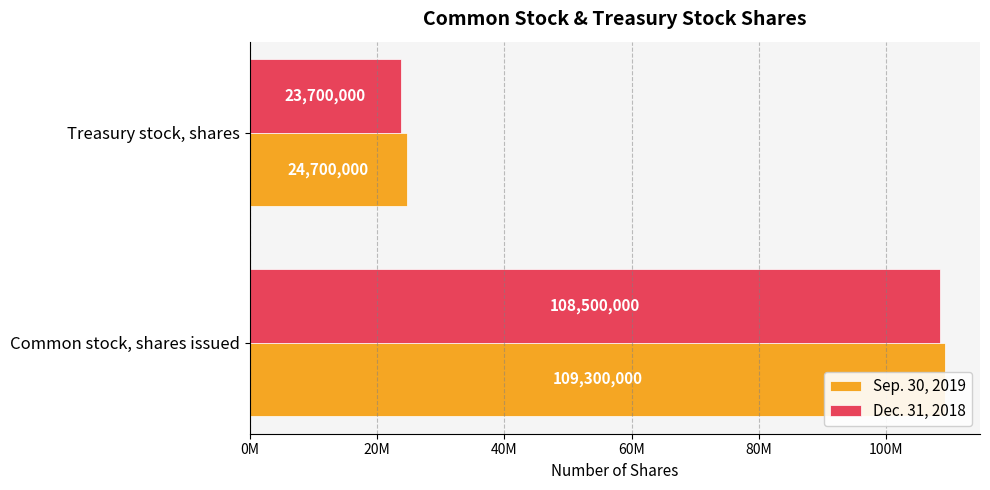

List the series in order of their overall mean, lowest first.

Dec. 31, 2018, Sep. 30, 2019